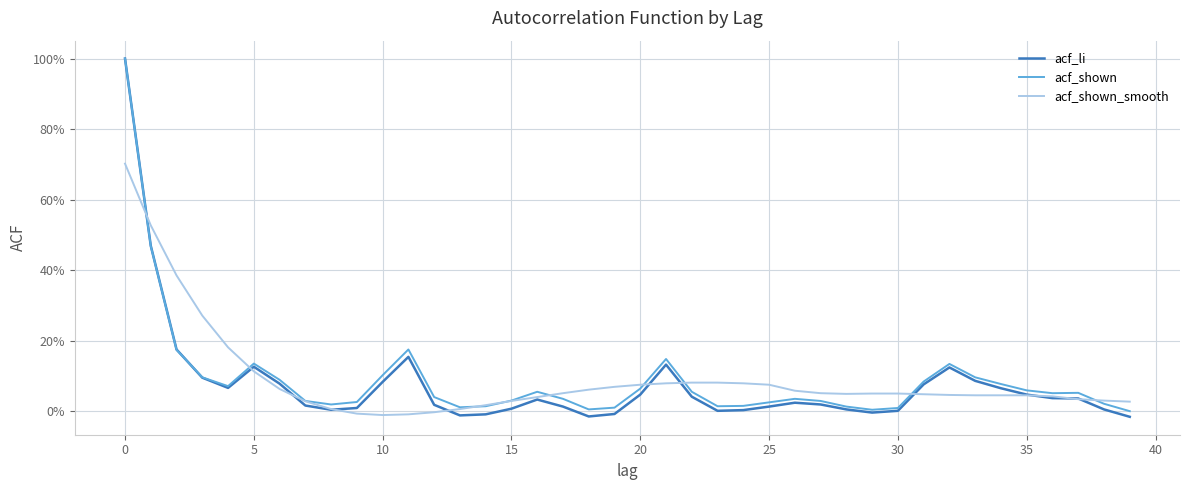

Is this an area chart (filled region under the line)?

No